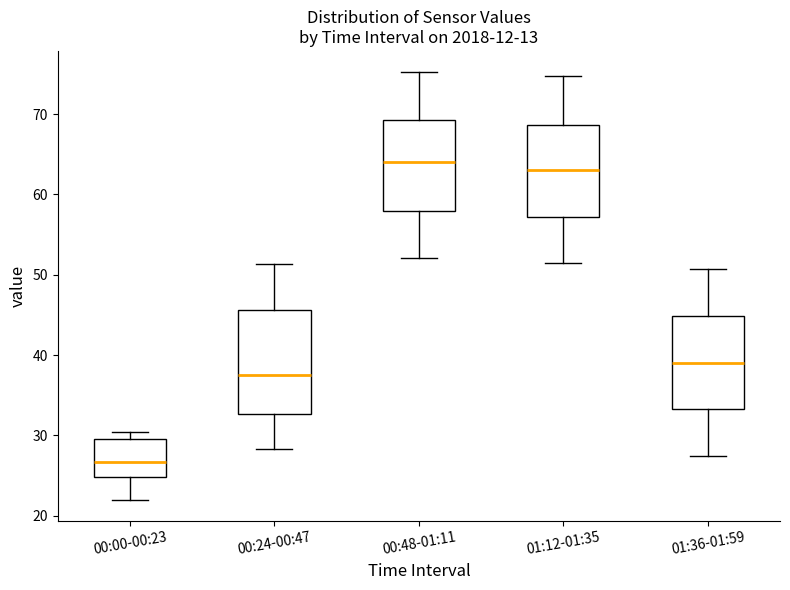

Which box has the lowest median line?

00:00-00:23